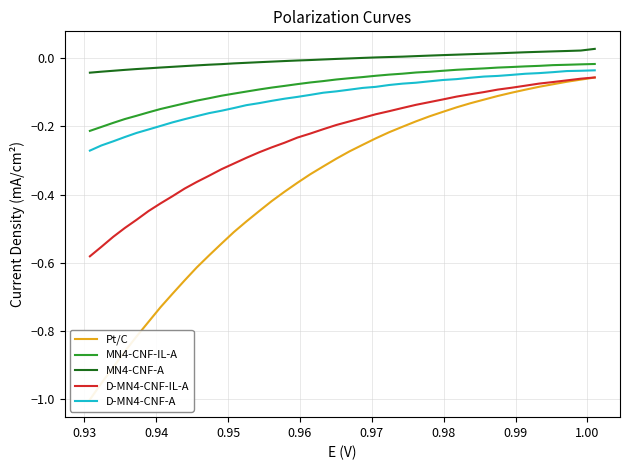

What are all the series names shown in the legend?

Pt/C, MN4-CNF-IL-A, MN4-CNF-A, D-MN4-CNF-IL-A, D-MN4-CNF-A